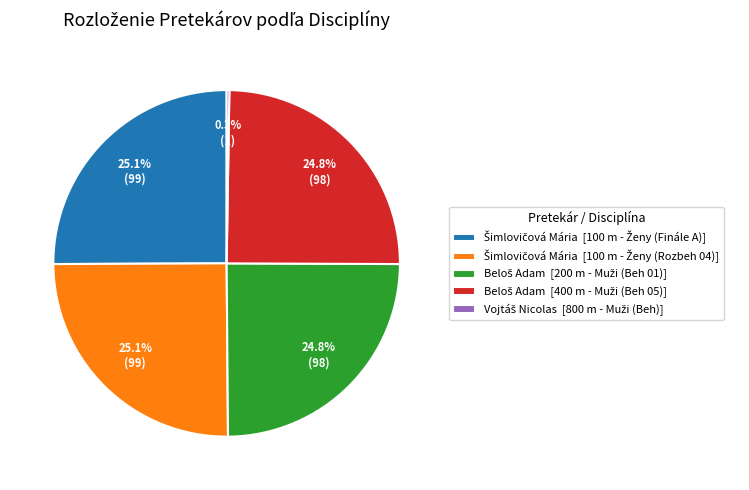

Is there any slice that represents more than half of the pie?

No